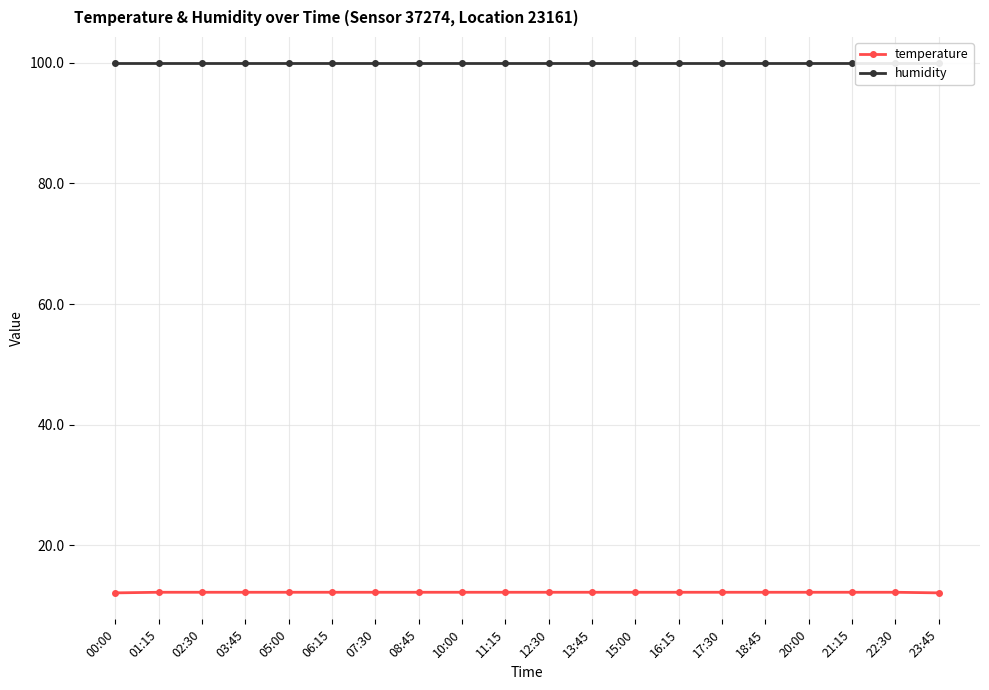

Rank the series by their maximum value, from lowest to highest.

temperature, humidity